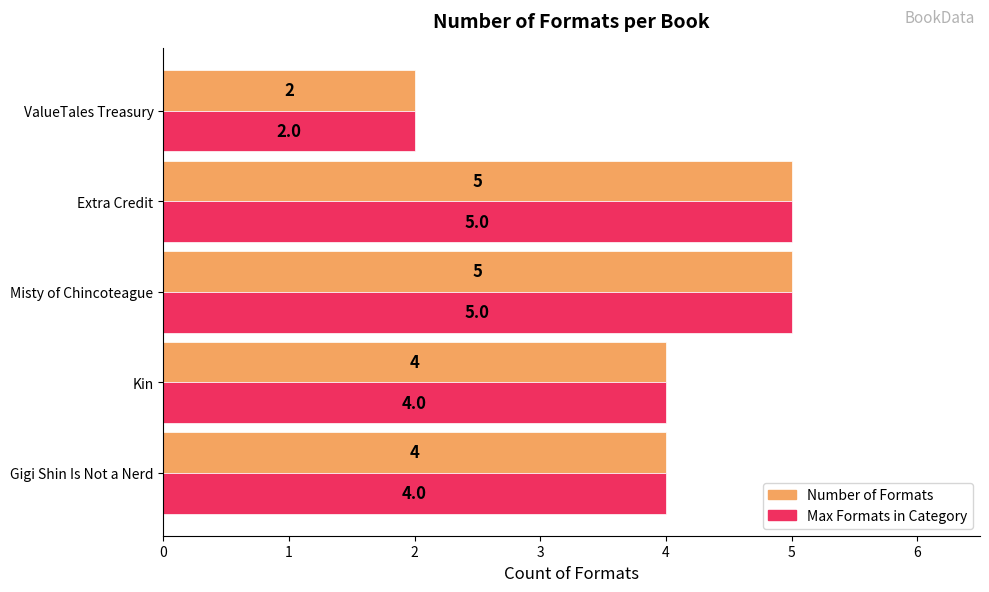

What is the sum of all Number of Formats values?

20